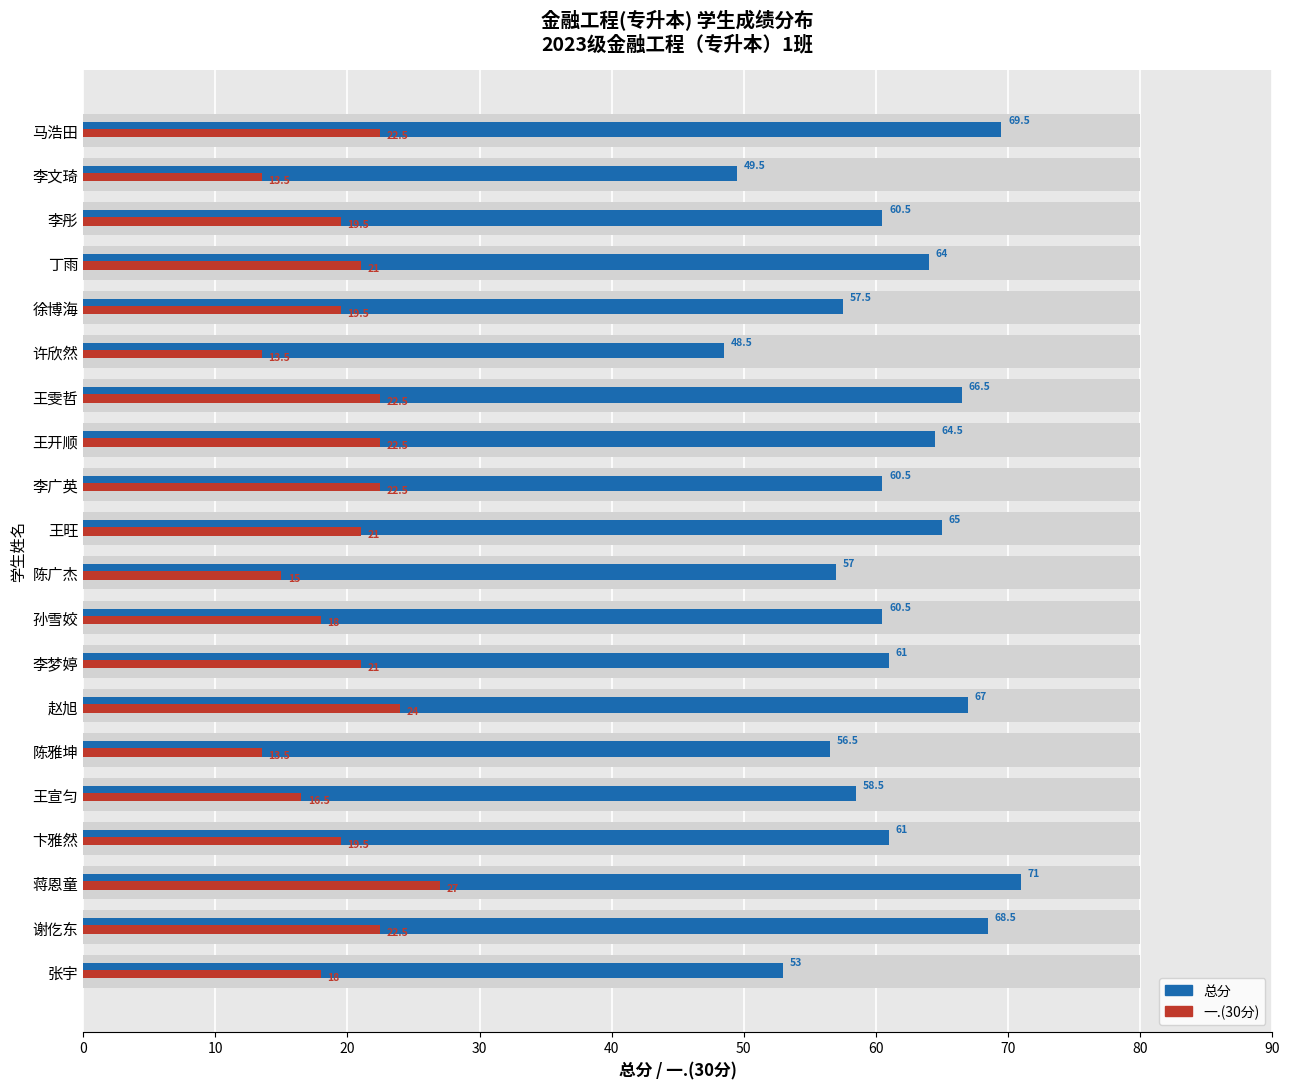

Between 蒋恩童 and 徐博海, which series saw the biggest shift?

总分